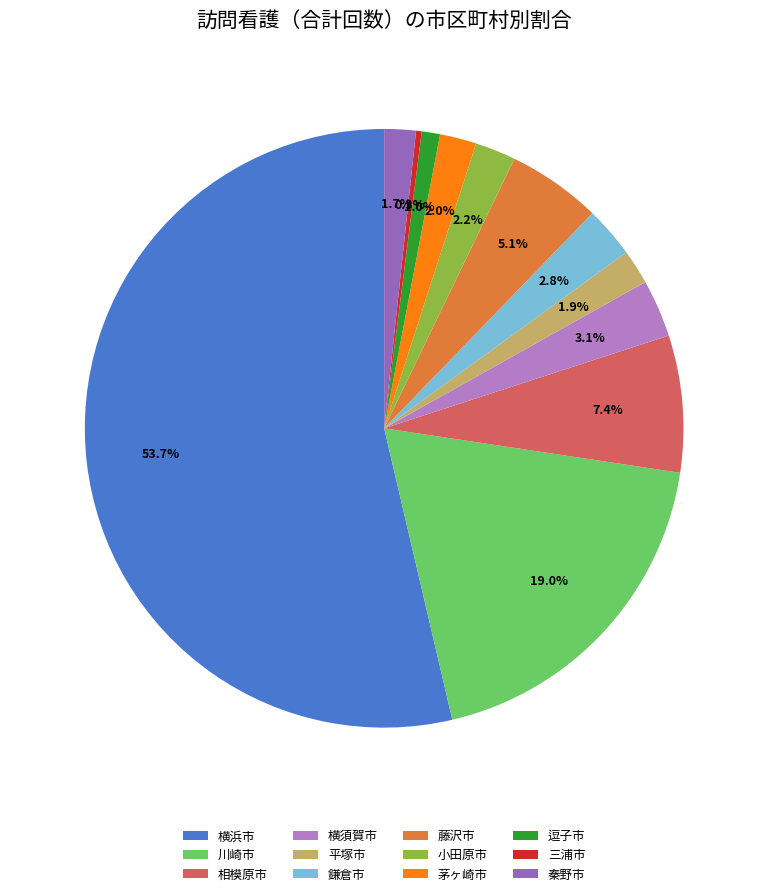

Is it true that 横須賀市 is 12% of the pie?

False